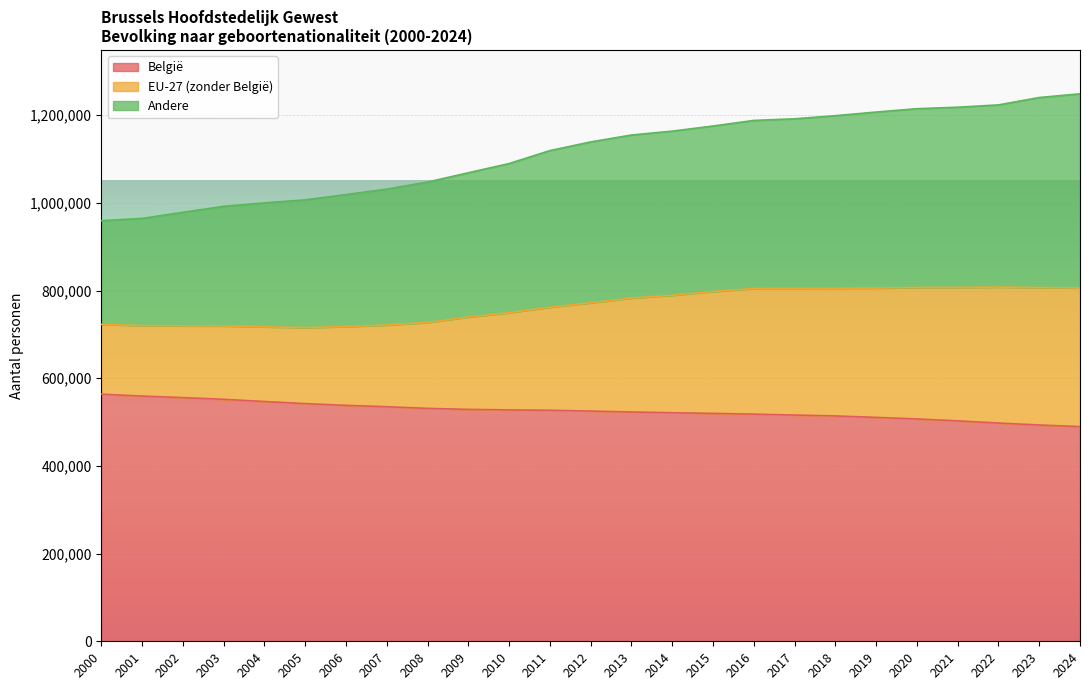

What is the total value across all series at 2021?

1218033